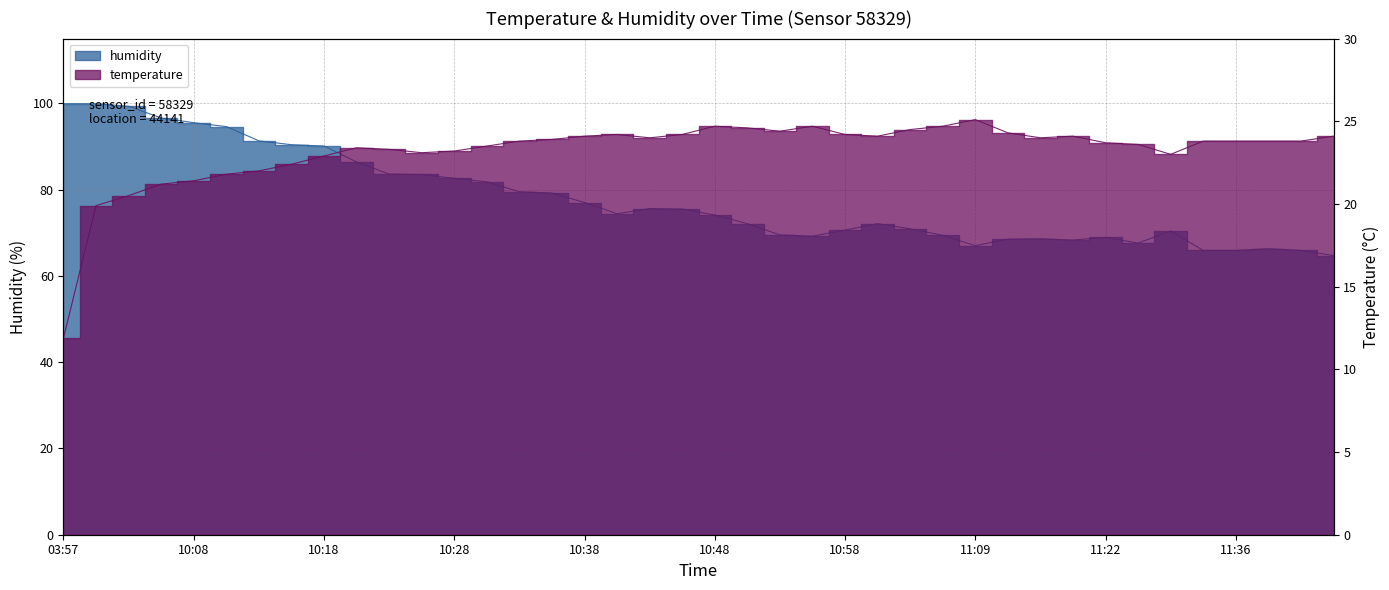

At which category is the sum across all series the highest?

10:00